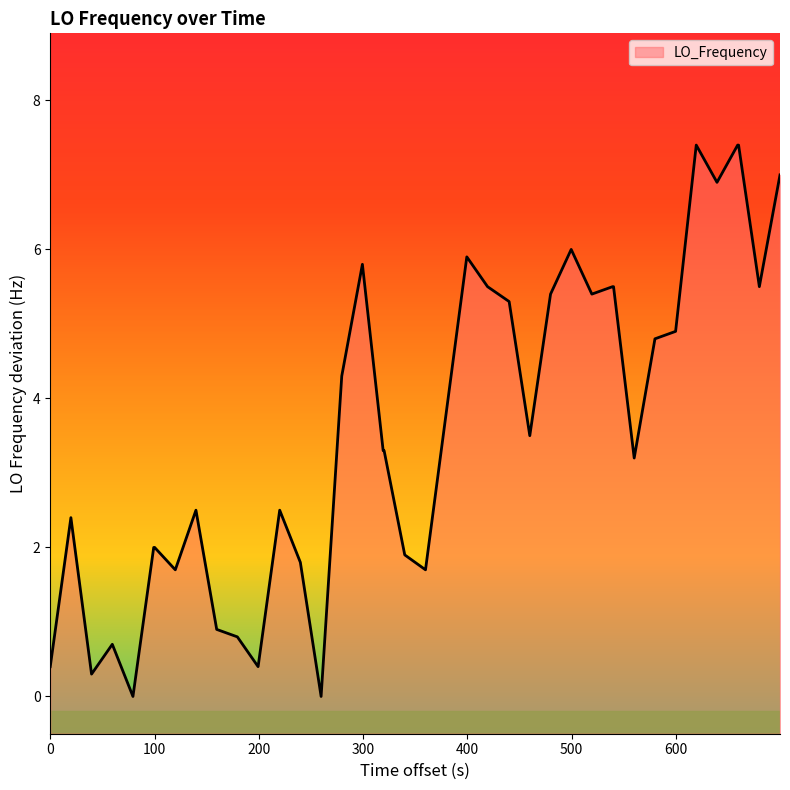

How many data points does each series have?

40